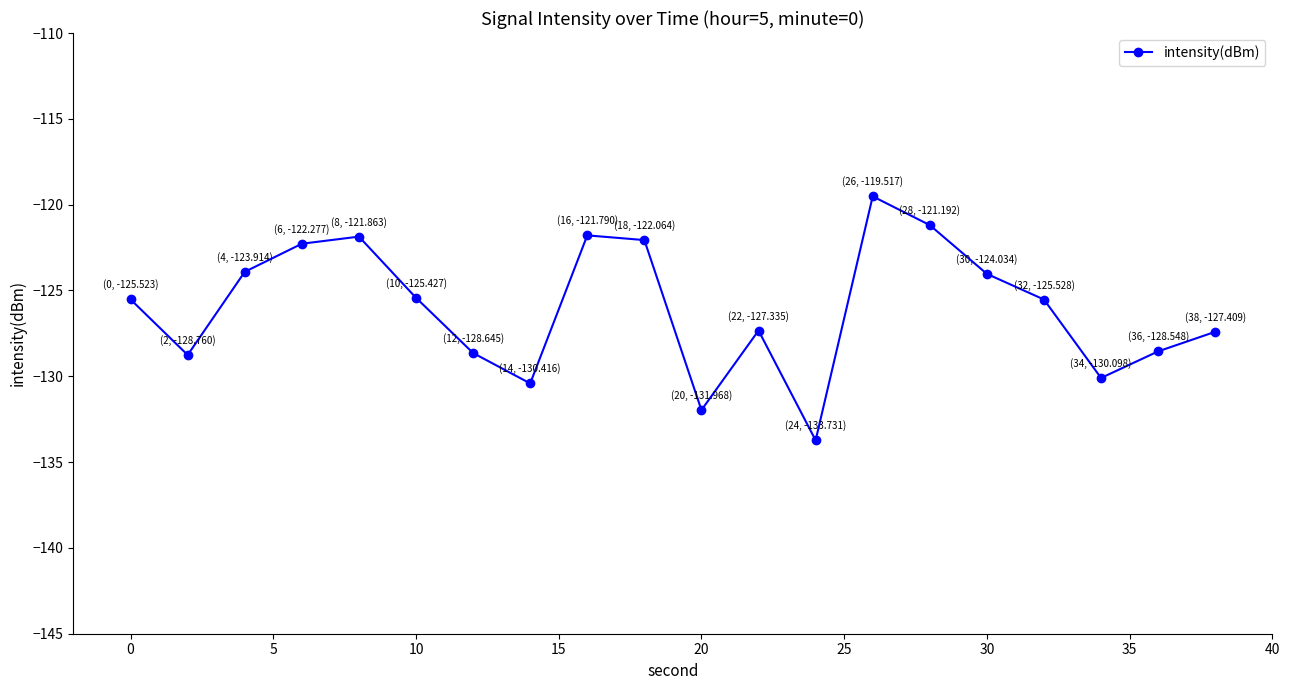

What is the difference between the second highest and minimum values?

12.5